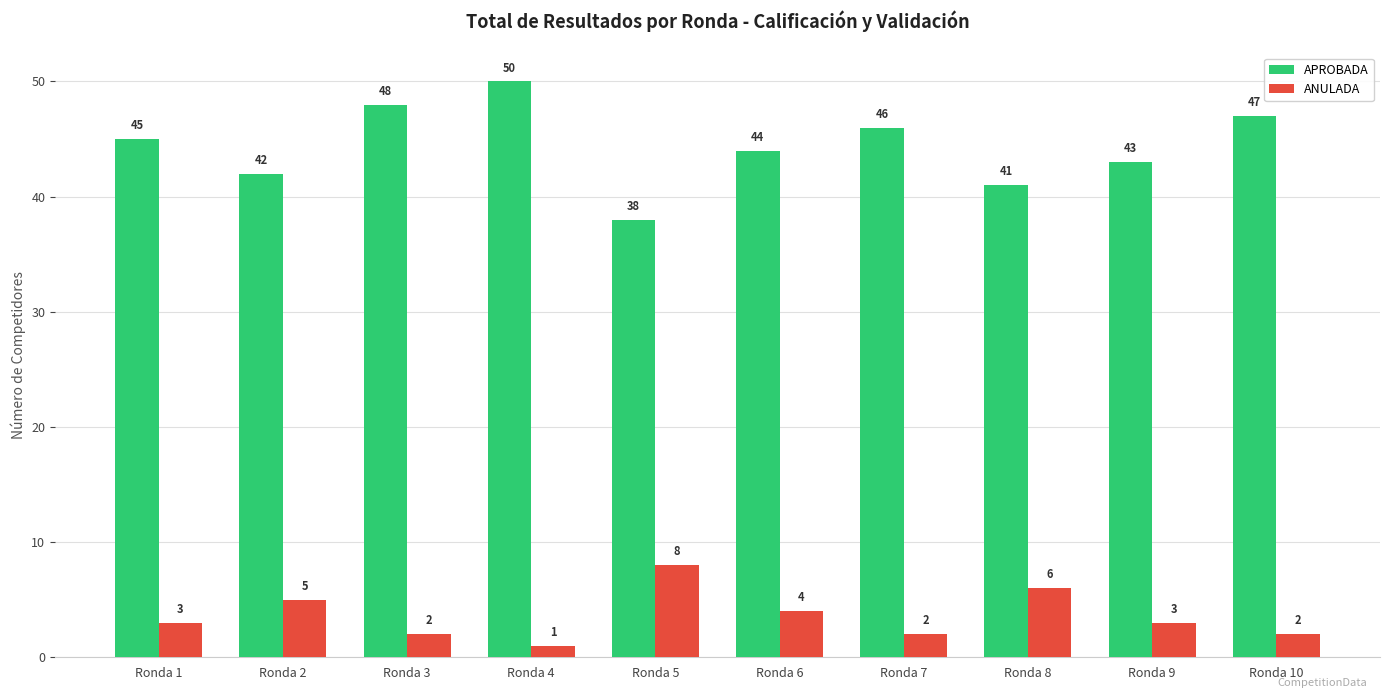

The APROBADA series shows 61 at Ronda 7. True or false?

False